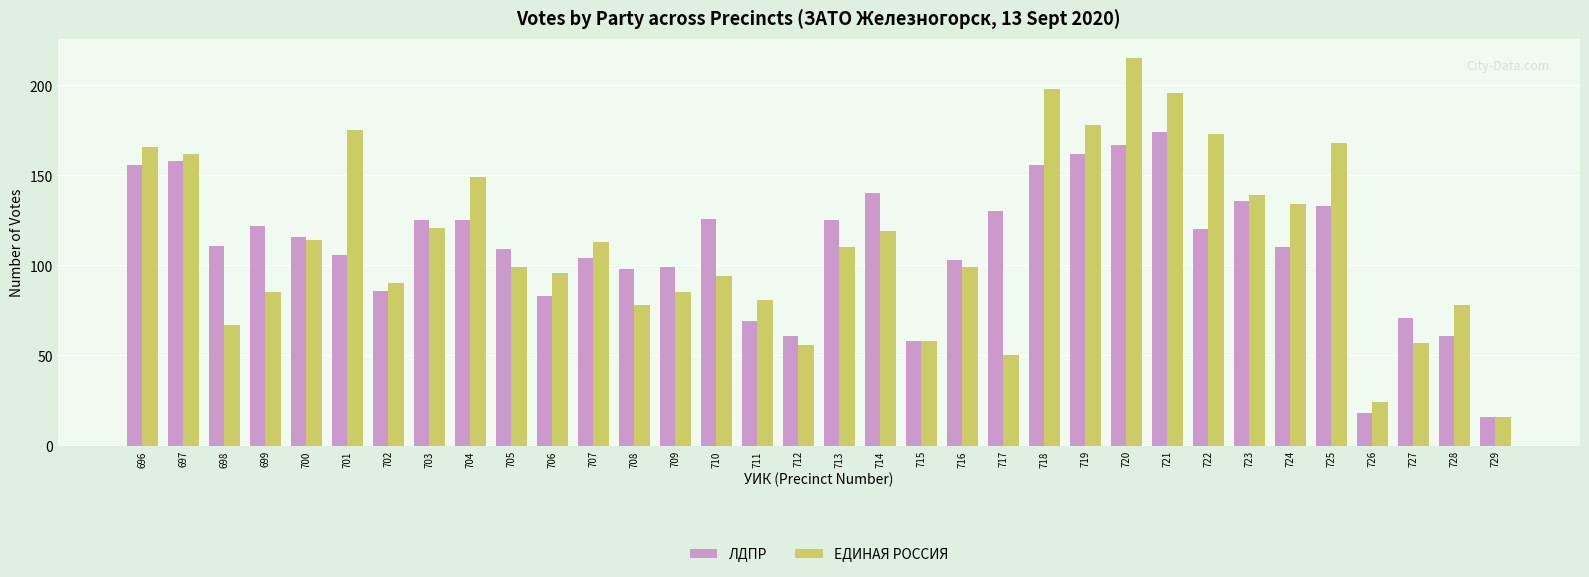

True or false: ЛДПР has a value of 86 at 702.

True